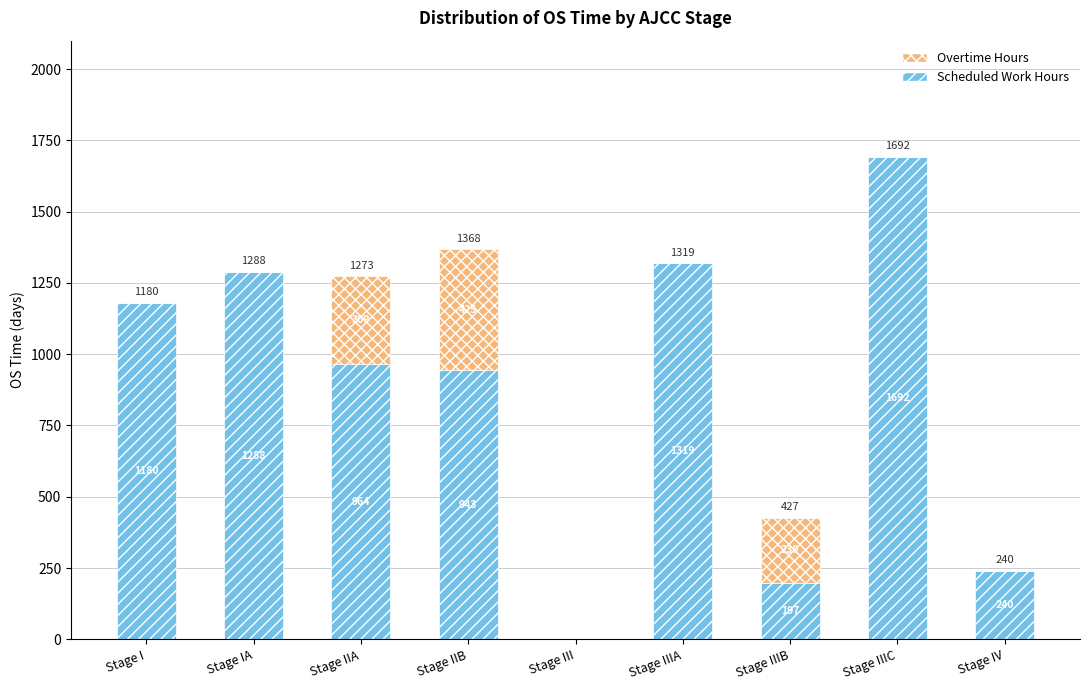

Where does the Scheduled Work Hours series first go above 964?

Stage I